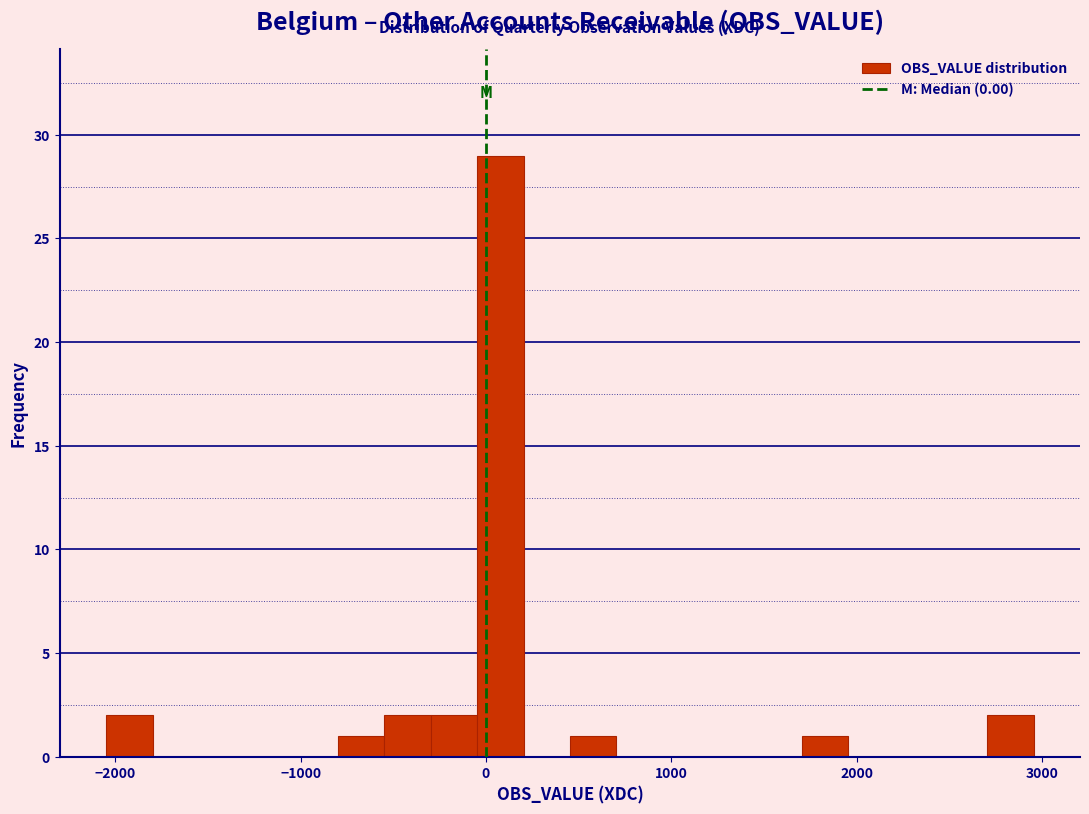

Read against the x-axis, roughly where is the centre of the tallest bar?

100